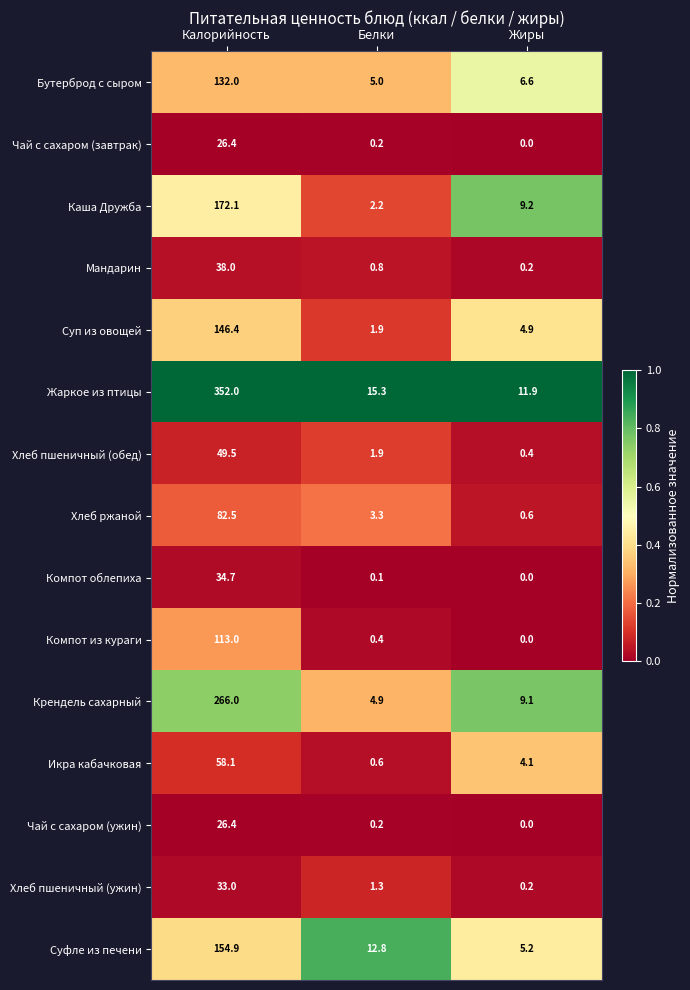

List the labels in order of Бутерброд с сыром value, largest first.

Калорийность, Жиры, Белки